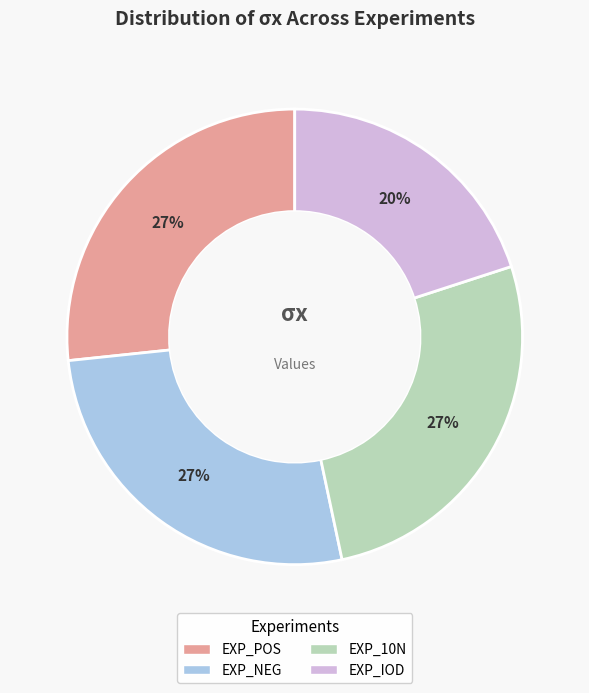

What percentage is the EXP_10N slice, to the nearest percent?

27%